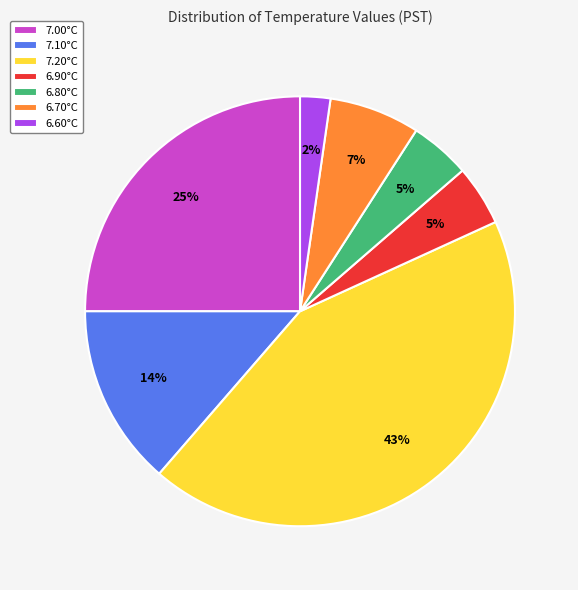

Combined, do 7.10°C and 7.20°C account for over 50%?

Yes